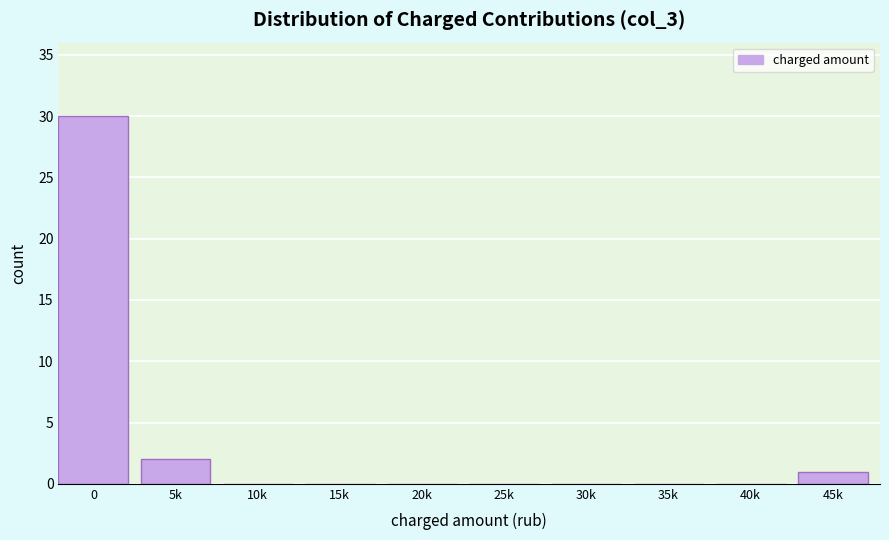

Reading right to left, transcribe all the data shown in this chart.

45k=1	40k=0	35k=0	30k=0	25k=0	20k=0	15k=0	10k=0	5k=2	0=30